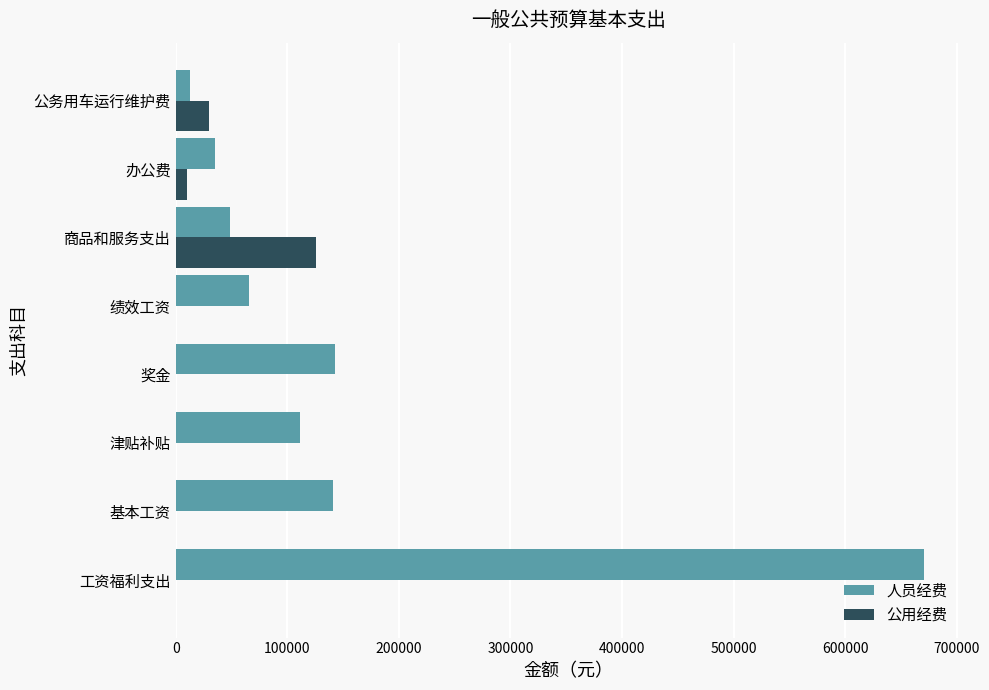

Between 津贴补贴 and 商品和服务支出, which series saw the biggest shift?

公用经费